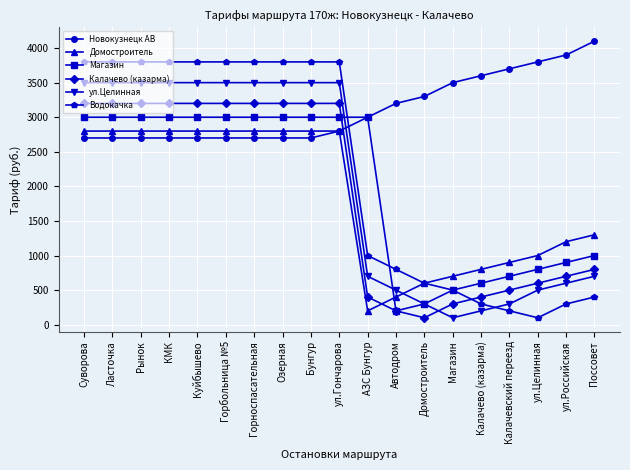

How many distinct data groups are displayed?

6